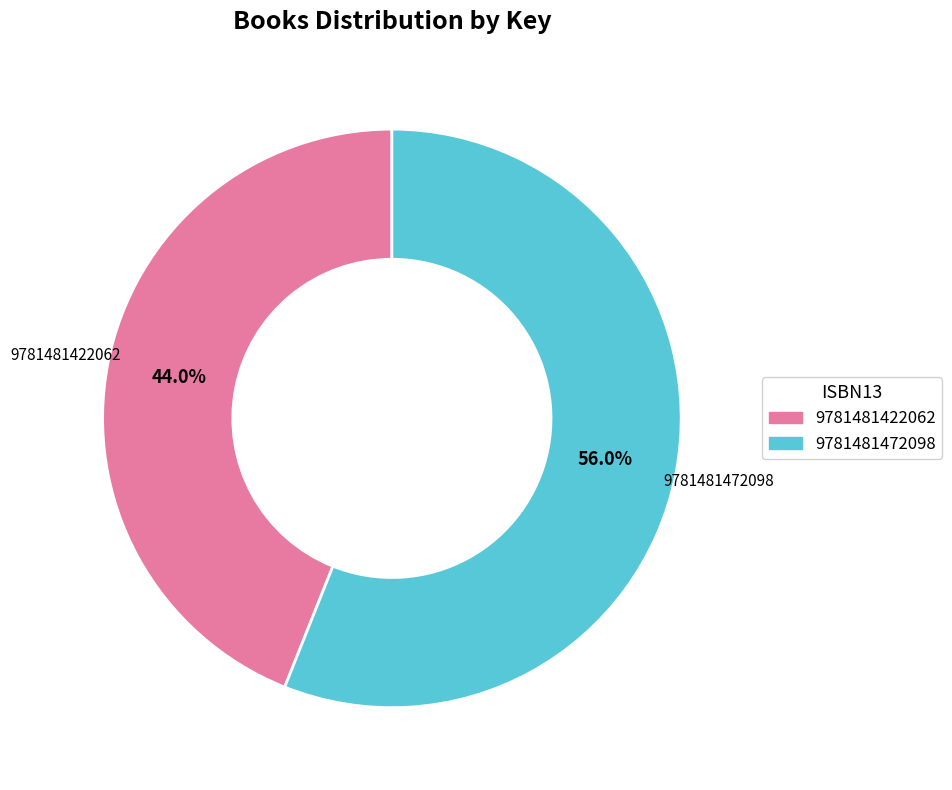

How many segments does this pie chart have?

2